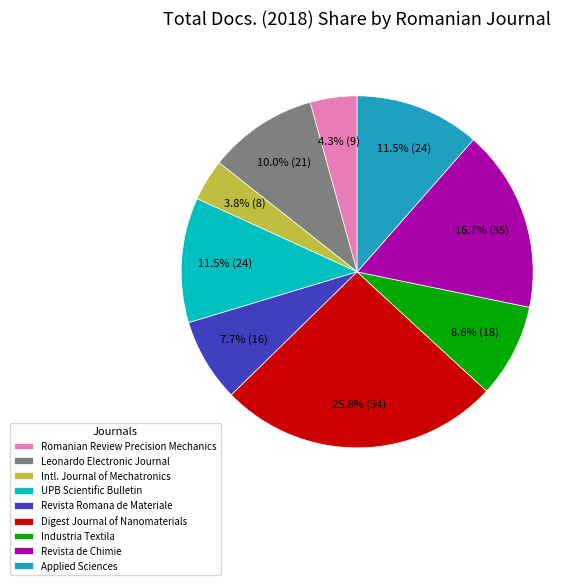

To the nearest percent, what is the combined percentage of Revista de Chimie and UPB Scientific Bulletin?

28%